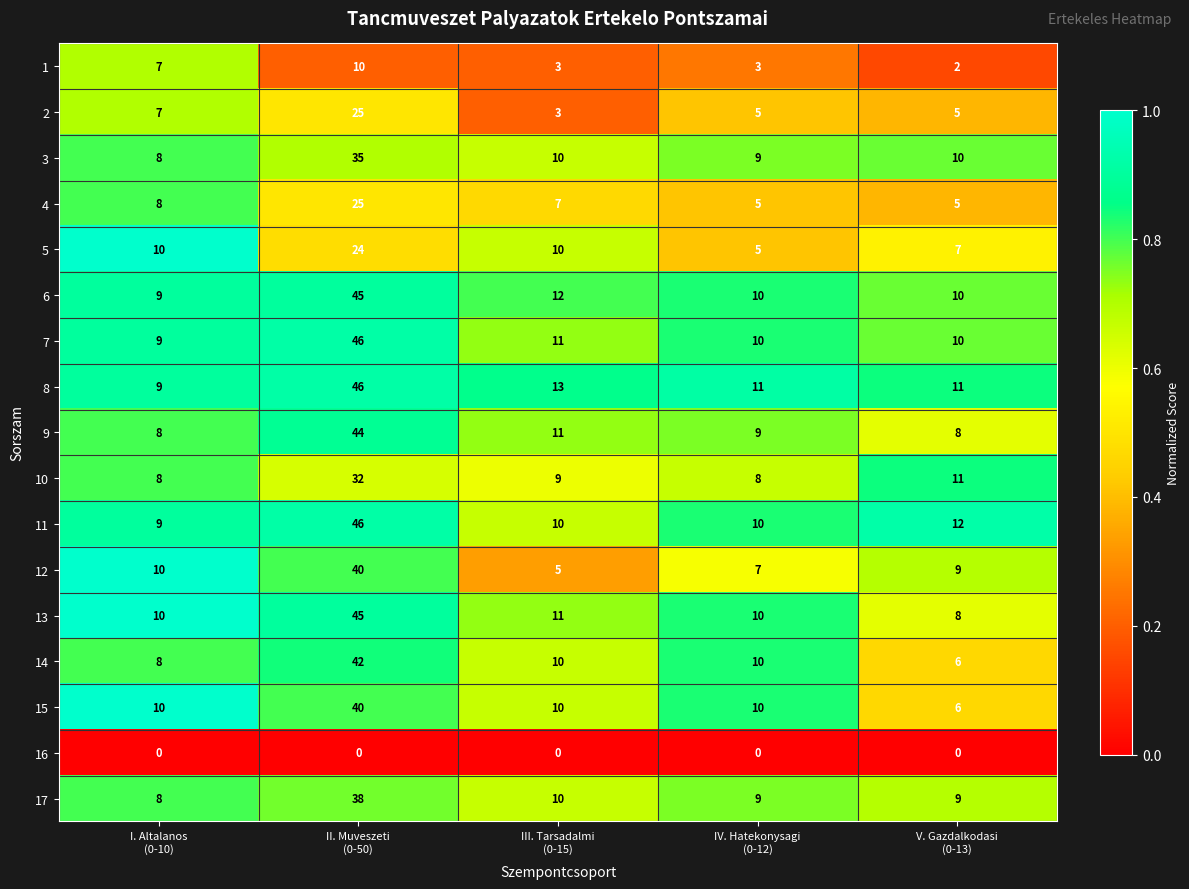

Which series changed the most between I. Altalanos
(0-10) and III. Tarsadalmi
(0-15)?

12